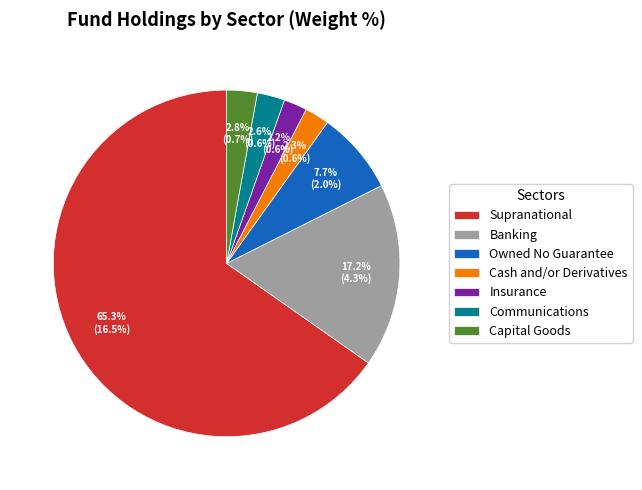

Is Owned No Guarantee the majority of the pie?

No